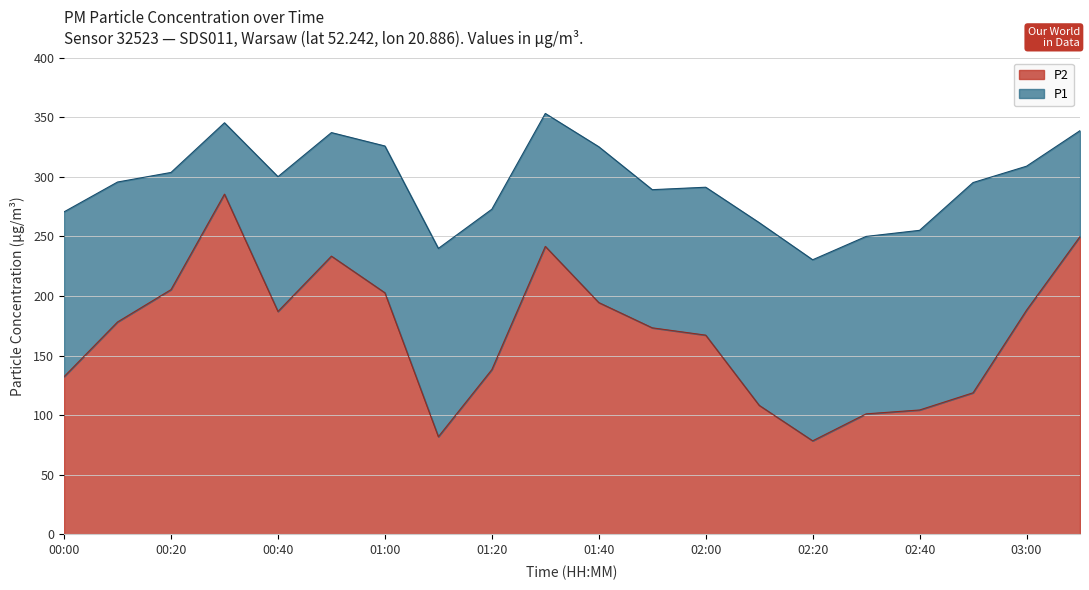

How many categories are shown in the chart?

20